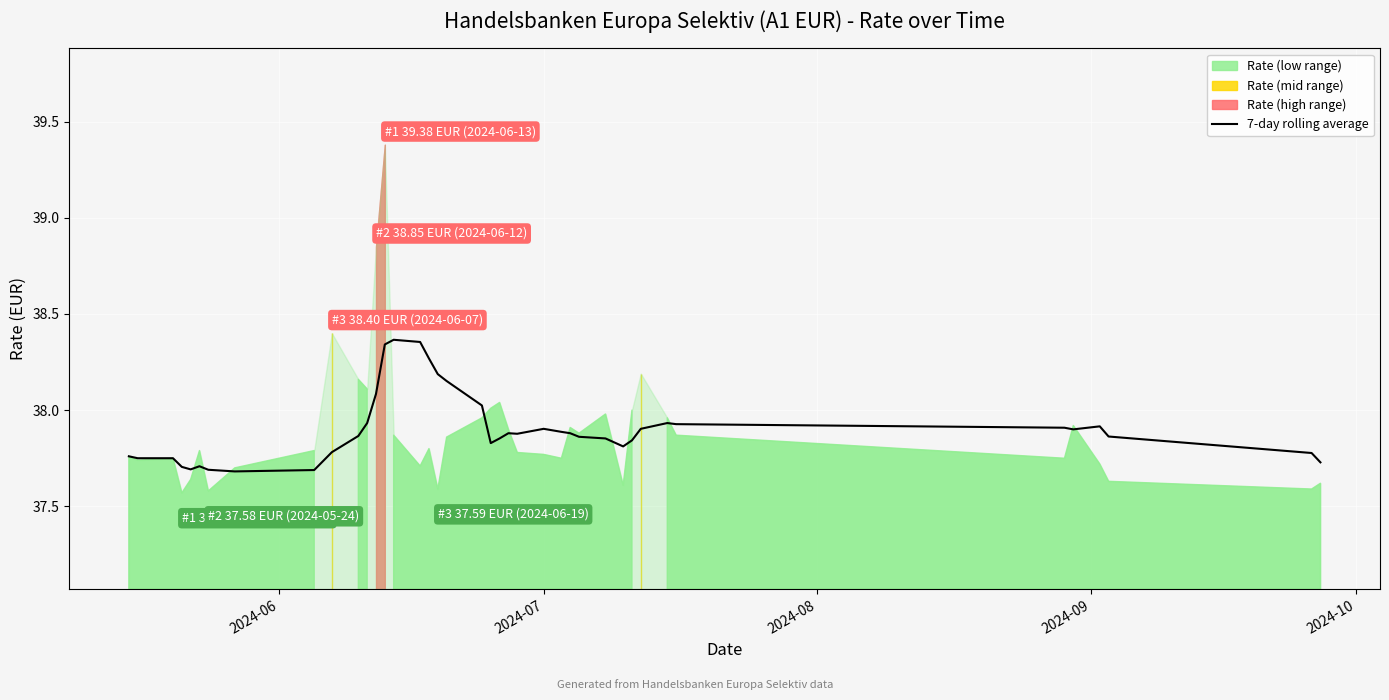

True or false: the data has more than 0 interior local peaks.

True